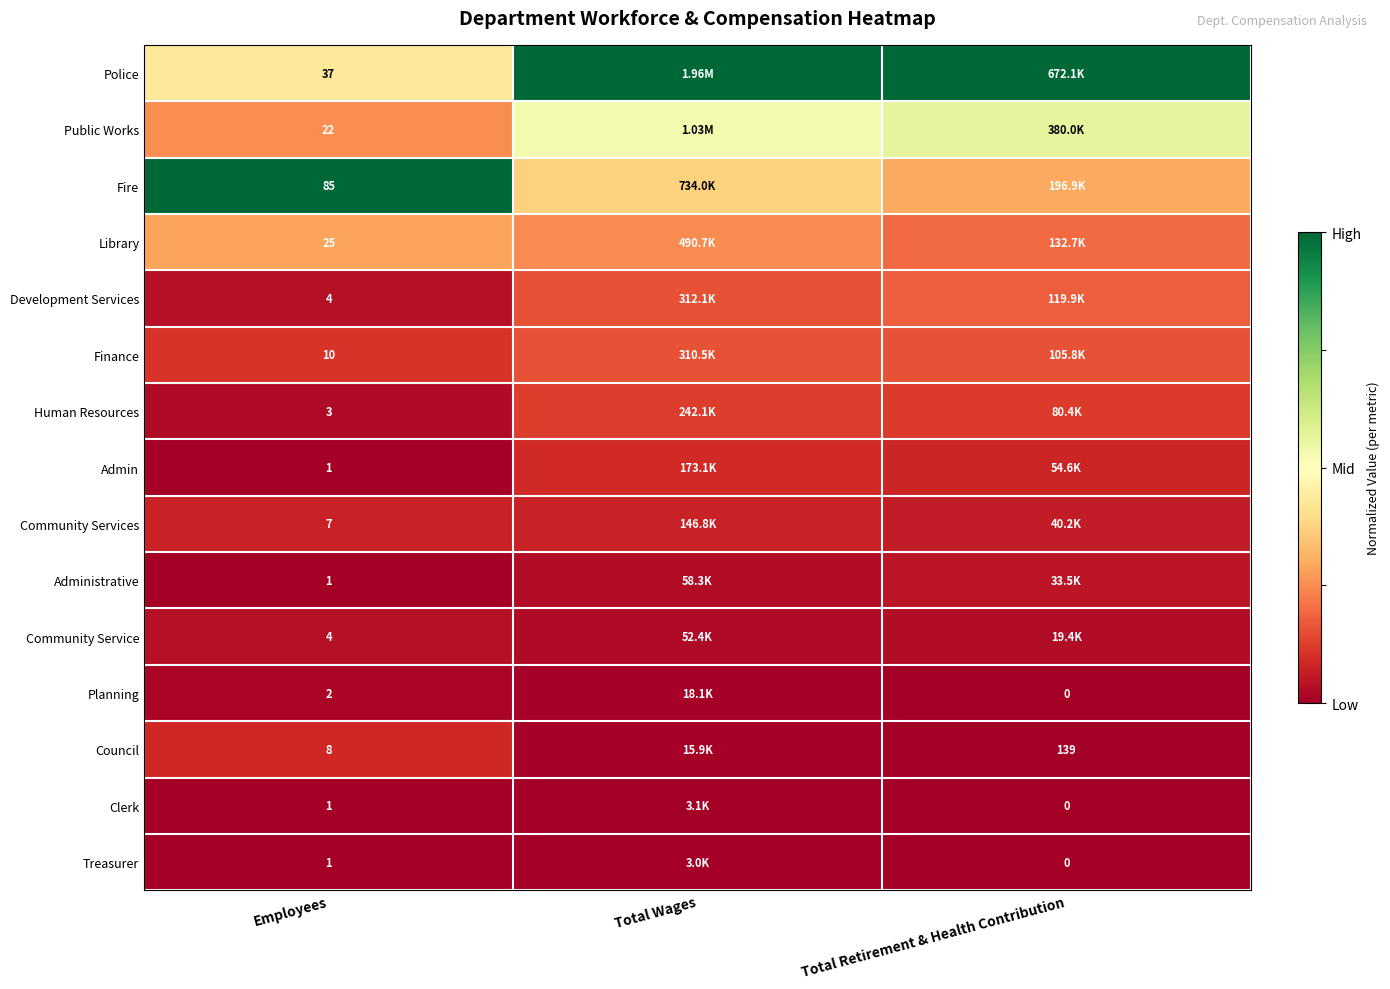

Is the value of Development Services at Employees greater than the value of Police at Employees?

No